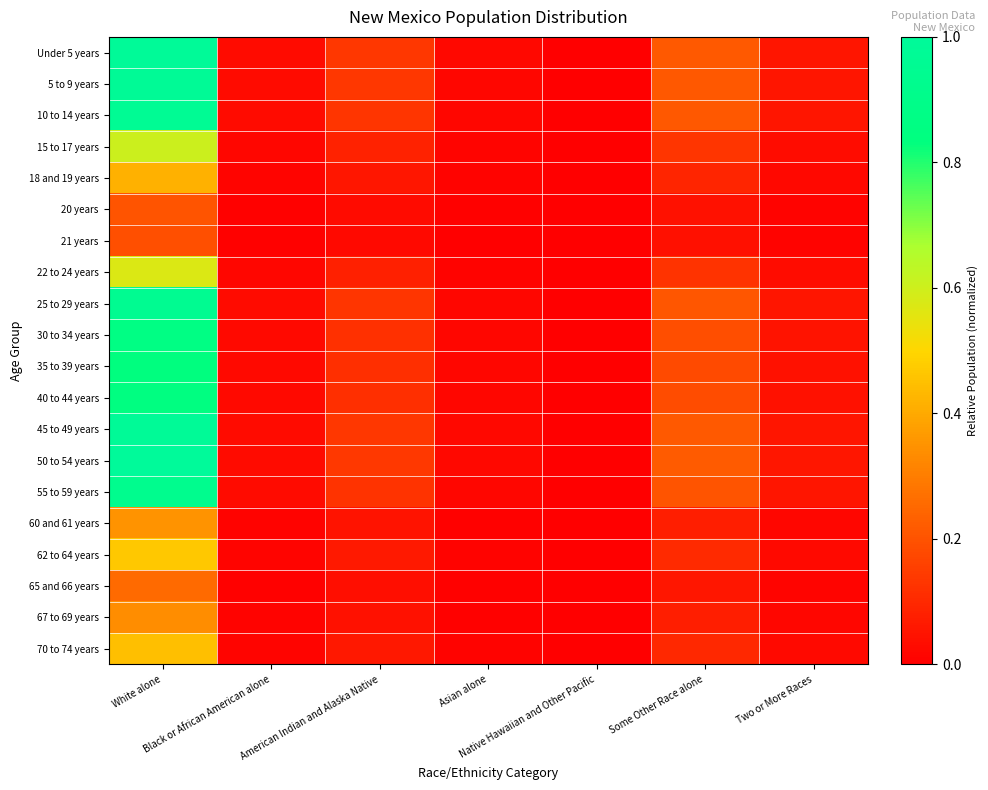

What is the total value across all series at Two or More Races?

0.7